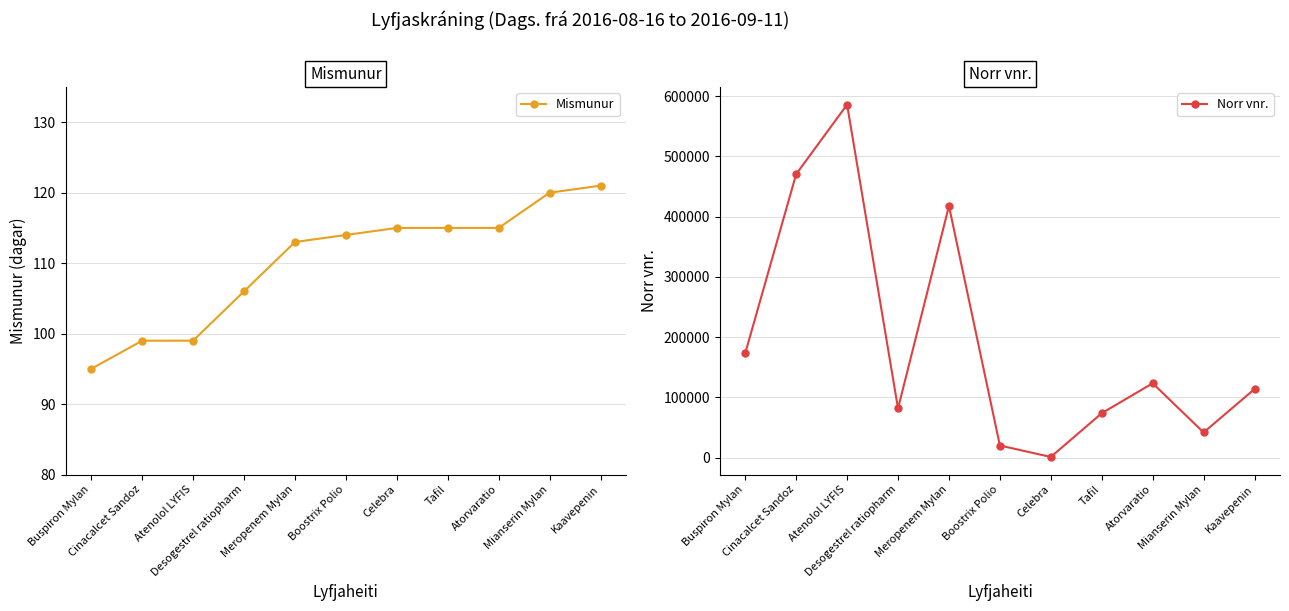

What position from the left is Tafil?

8